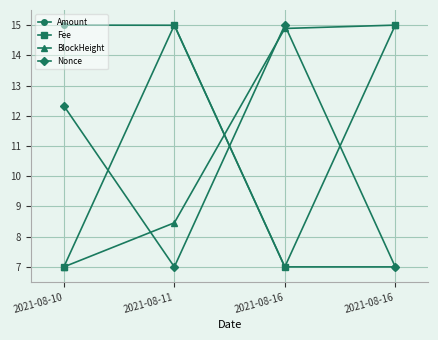

What are all the series names shown in the legend?

Amount, Fee, BlockHeight, Nonce